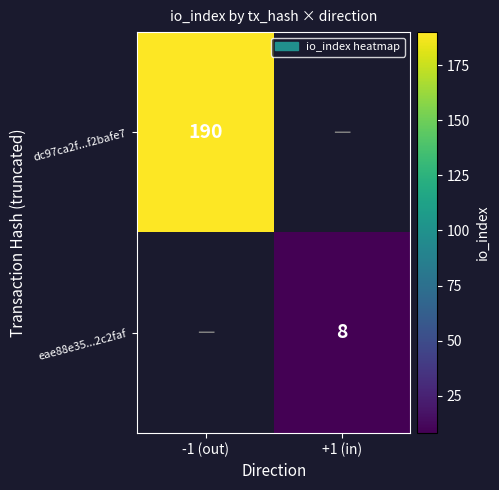

The dc97ca2f...f2bafe7 series shows 282 at -1 (out). True or false?

False